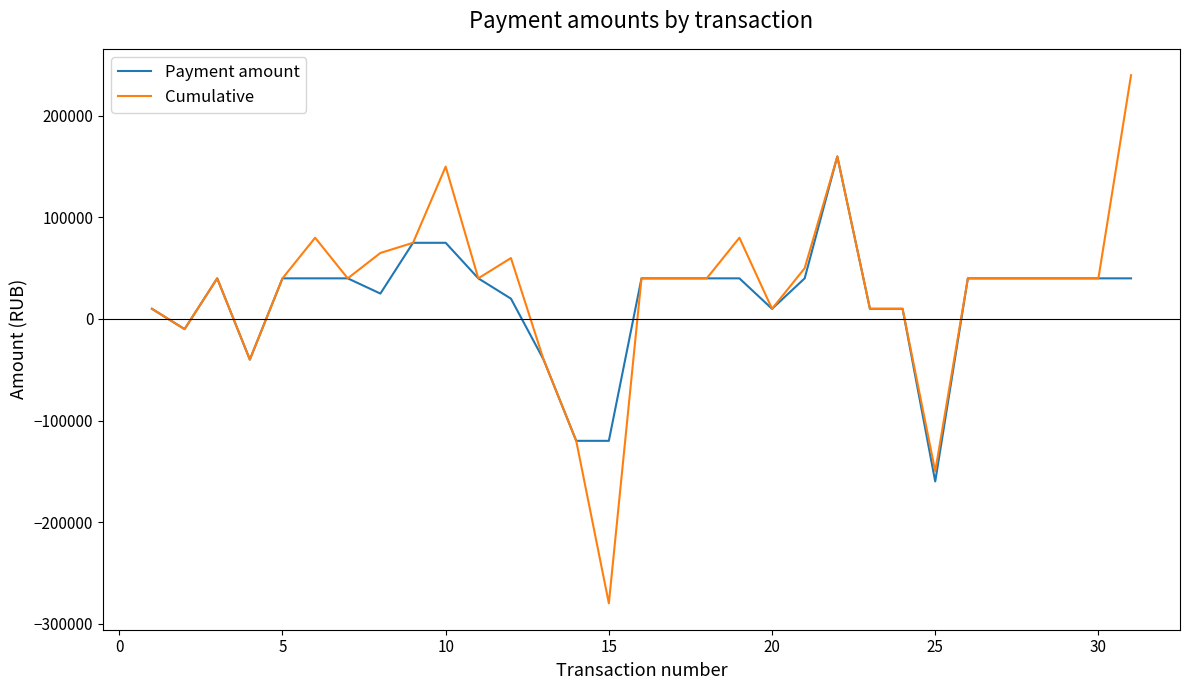

What is the highest value of the Cumulative series?

240000